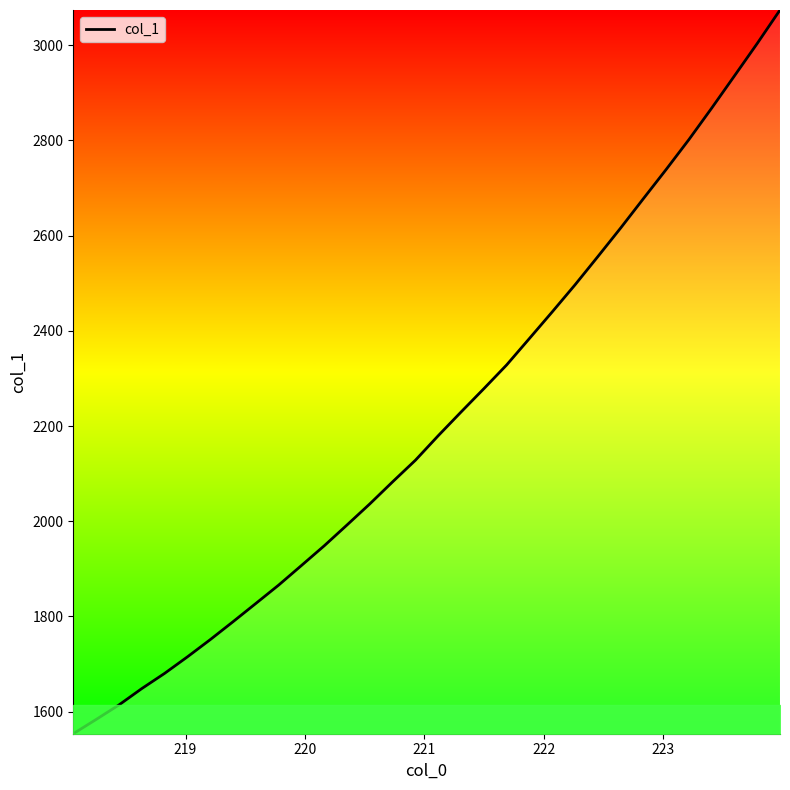

What is the difference between the maximum and minimum values?

1520.4